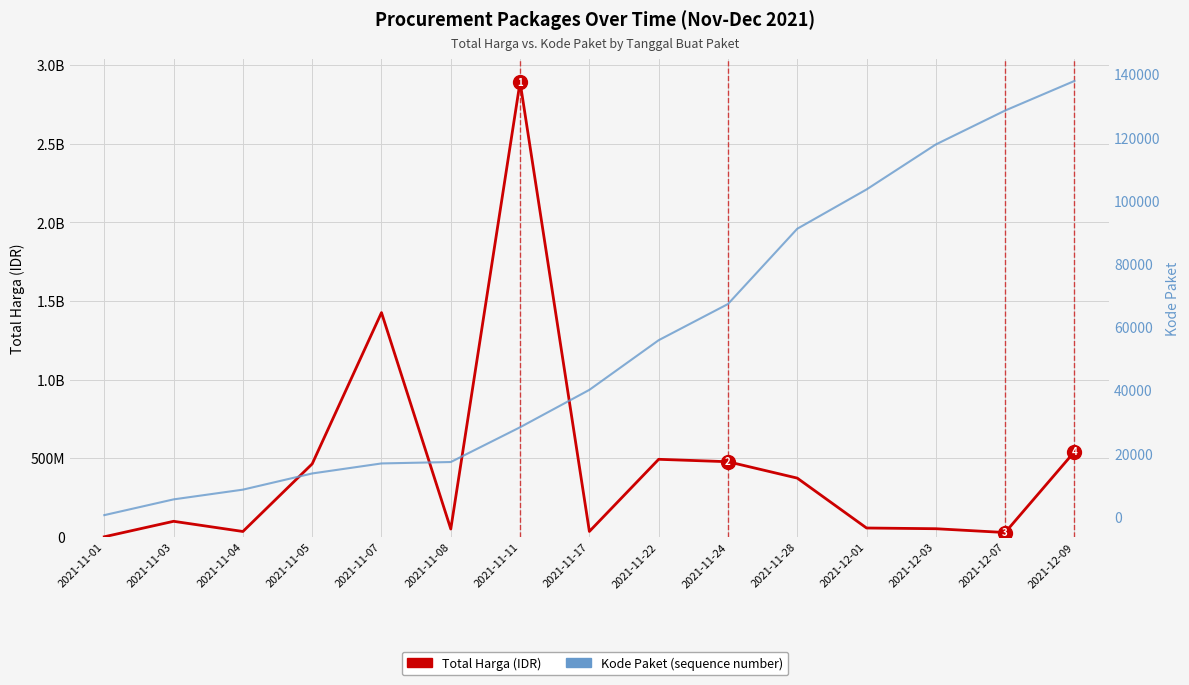

What is the total value across all series at 2021-12-07?

27540516